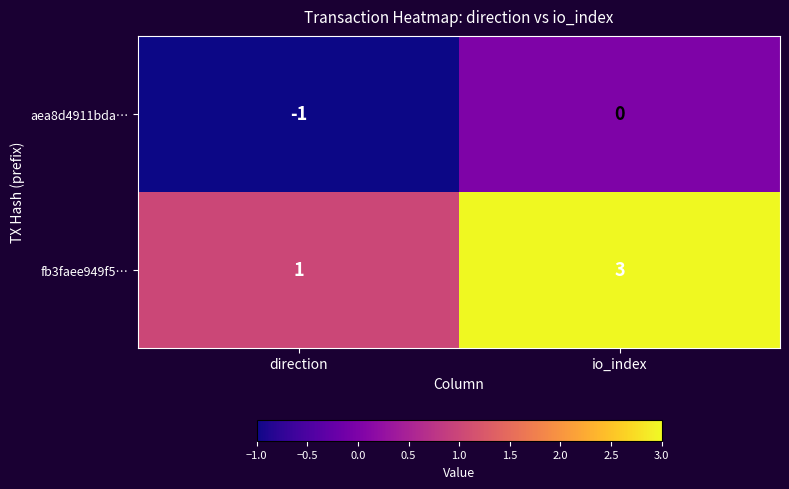

Which category has the highest value across all series?

io_index